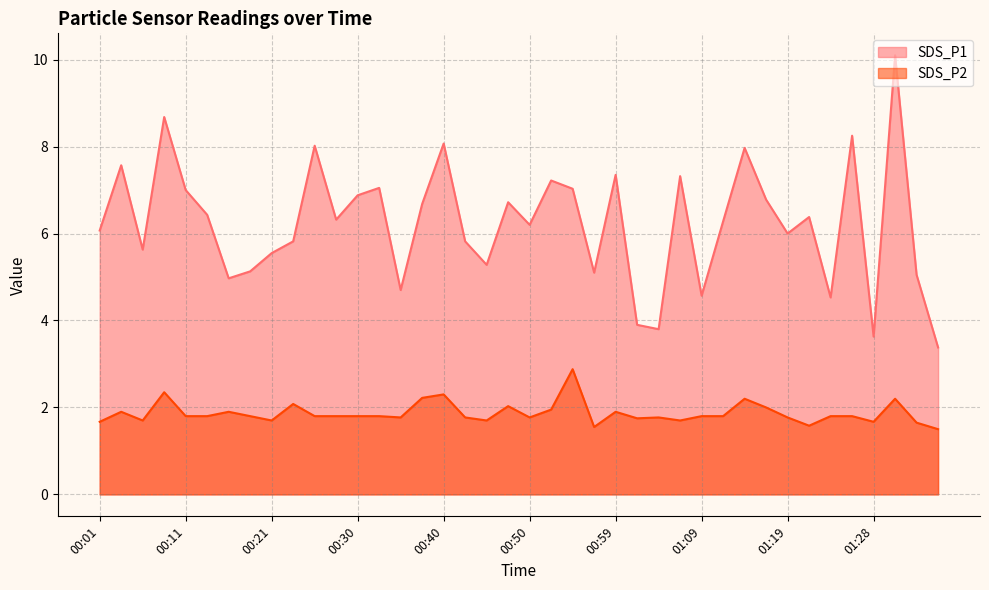

True or false: SDS_P1 and SDS_P2 intersect in this chart.

False